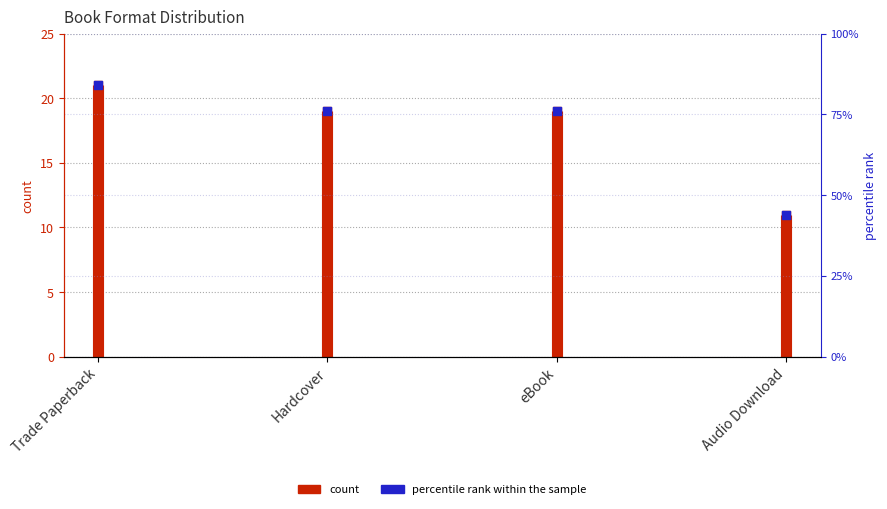

Between Hardcover and eBook, which is larger?

Hardcover